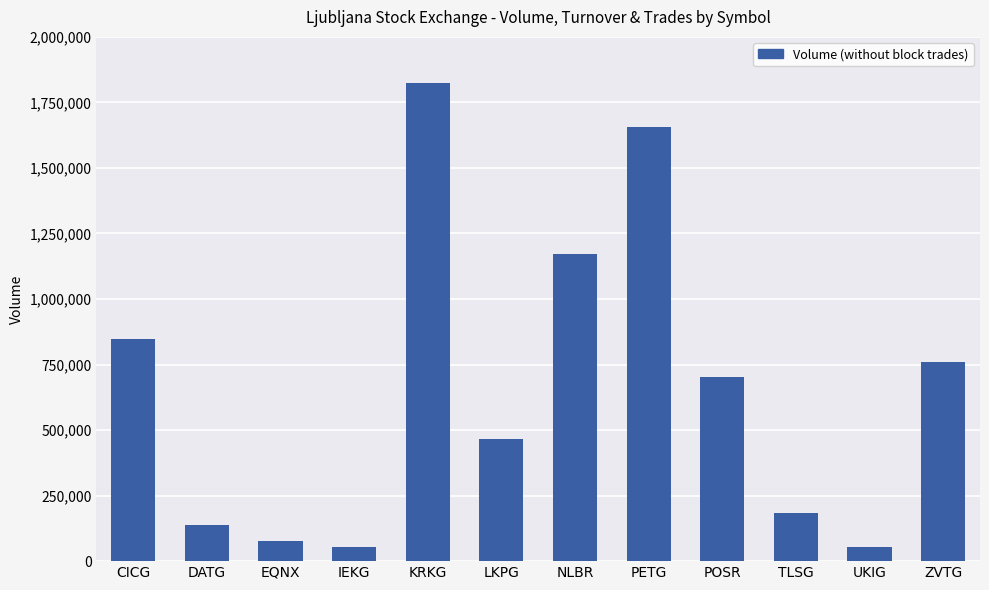

What is the difference between the second highest and second lowest values?

1601941